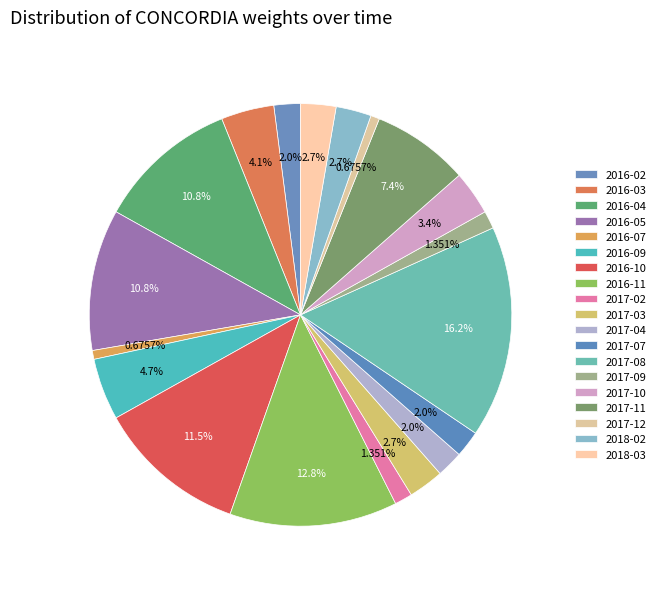

Count the number of slices in the pie.

19